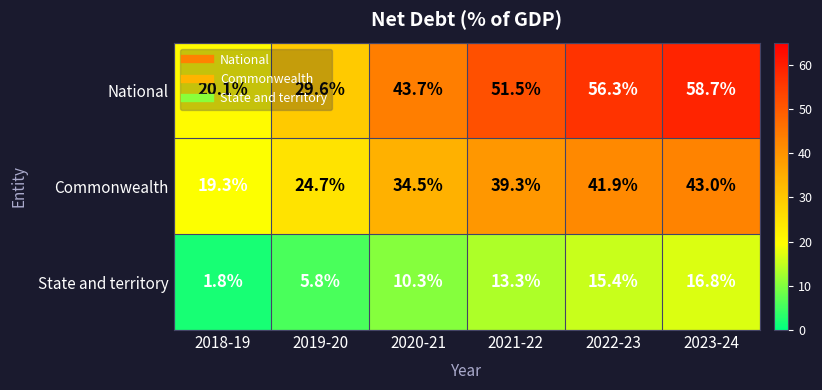

What is the difference between the maximum and minimum values in the Commonwealth series?

23.7